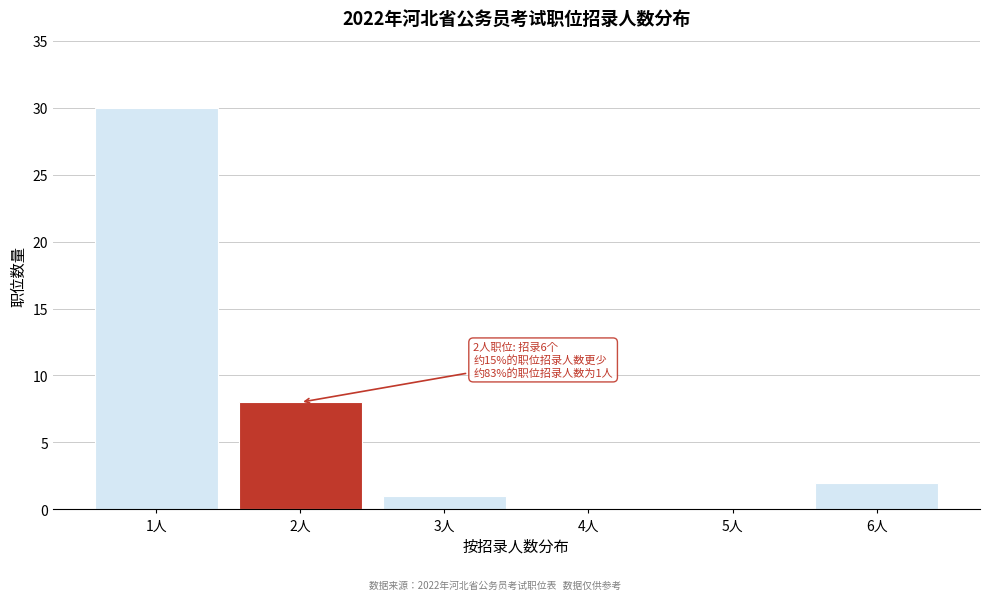

Reading left to right, what are all the values shown in this chart?

1人=30	2人=8	3人=1	4人=0	5人=0	6人=2